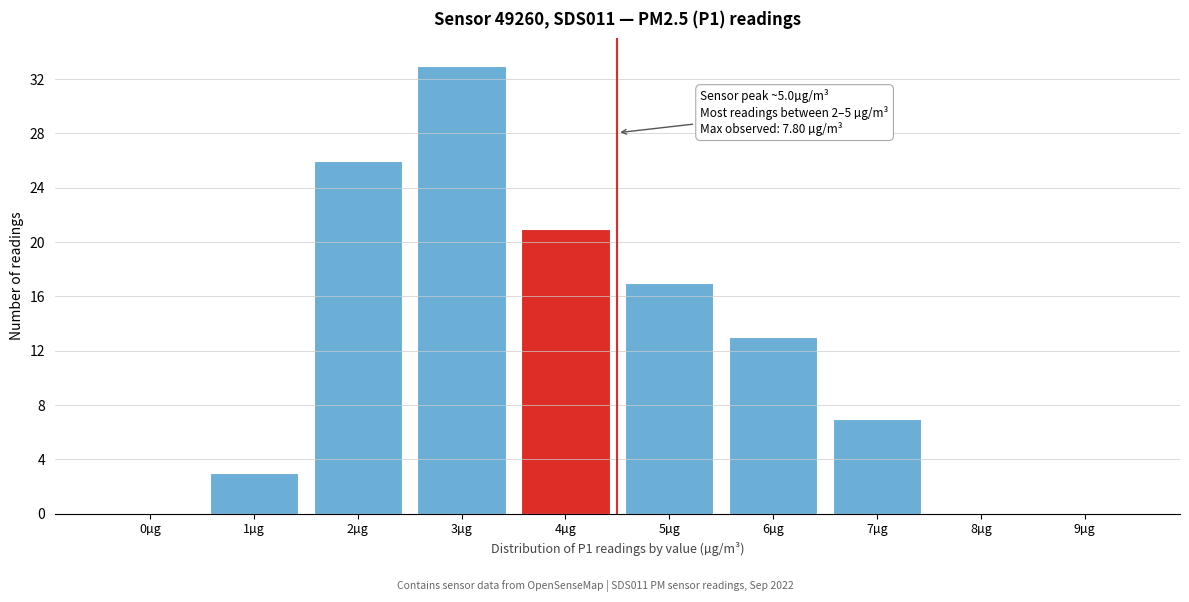

Reading left to right, extract all data points from this chart.

0µg=0	1µg=3	2µg=26	3µg=33	4µg=21	5µg=17	6µg=13	7µg=7	8µg=0	9µg=0